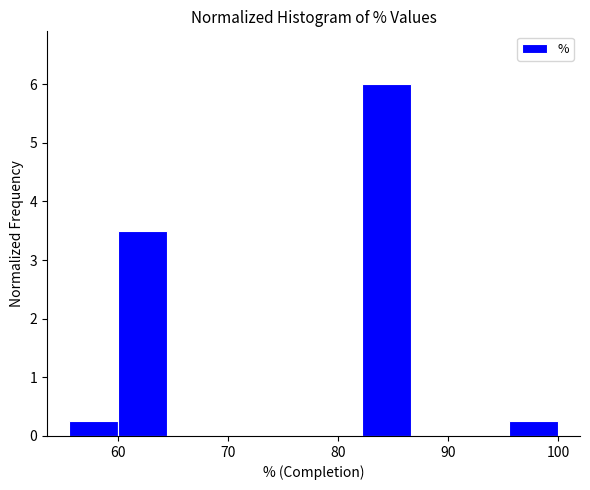

How tall is the bar that spans 82 to 87 on the x-axis? Neither the bar edges nor the heights are printed on the chart, so give them approximately, as read against the axes.

6.0